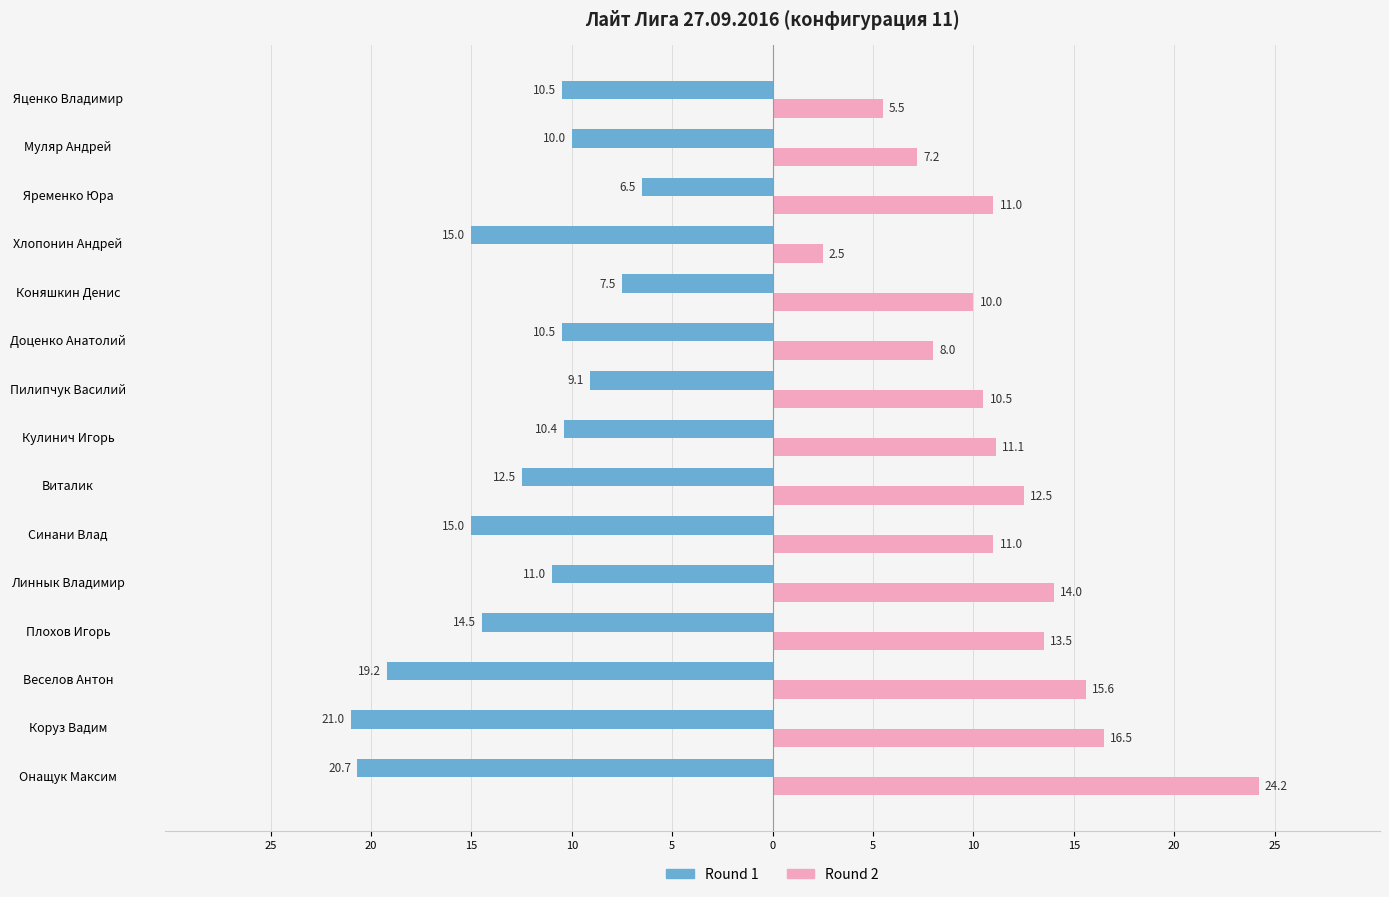

What are all the series names shown in the legend?

Round 1, Round 2